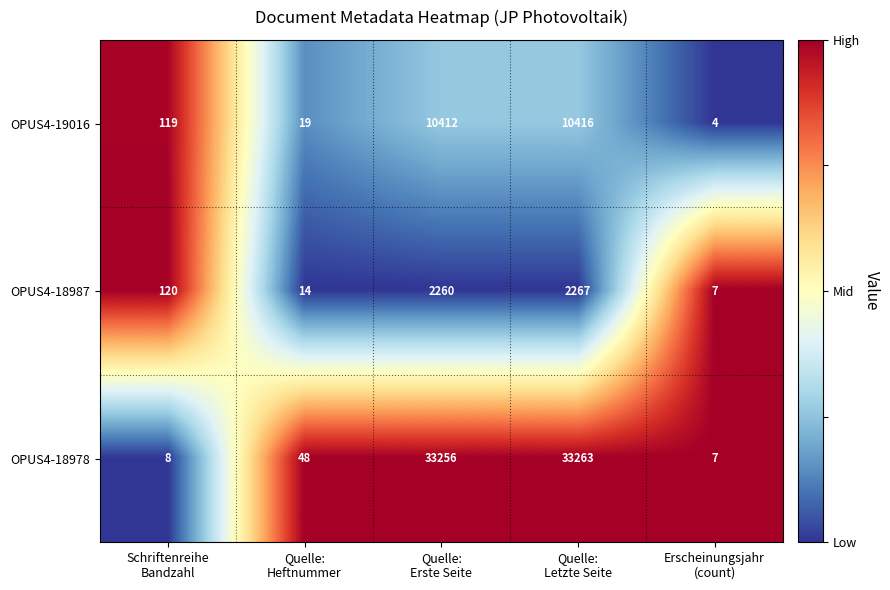

What is the minimum value for OPUS4-18978?

7